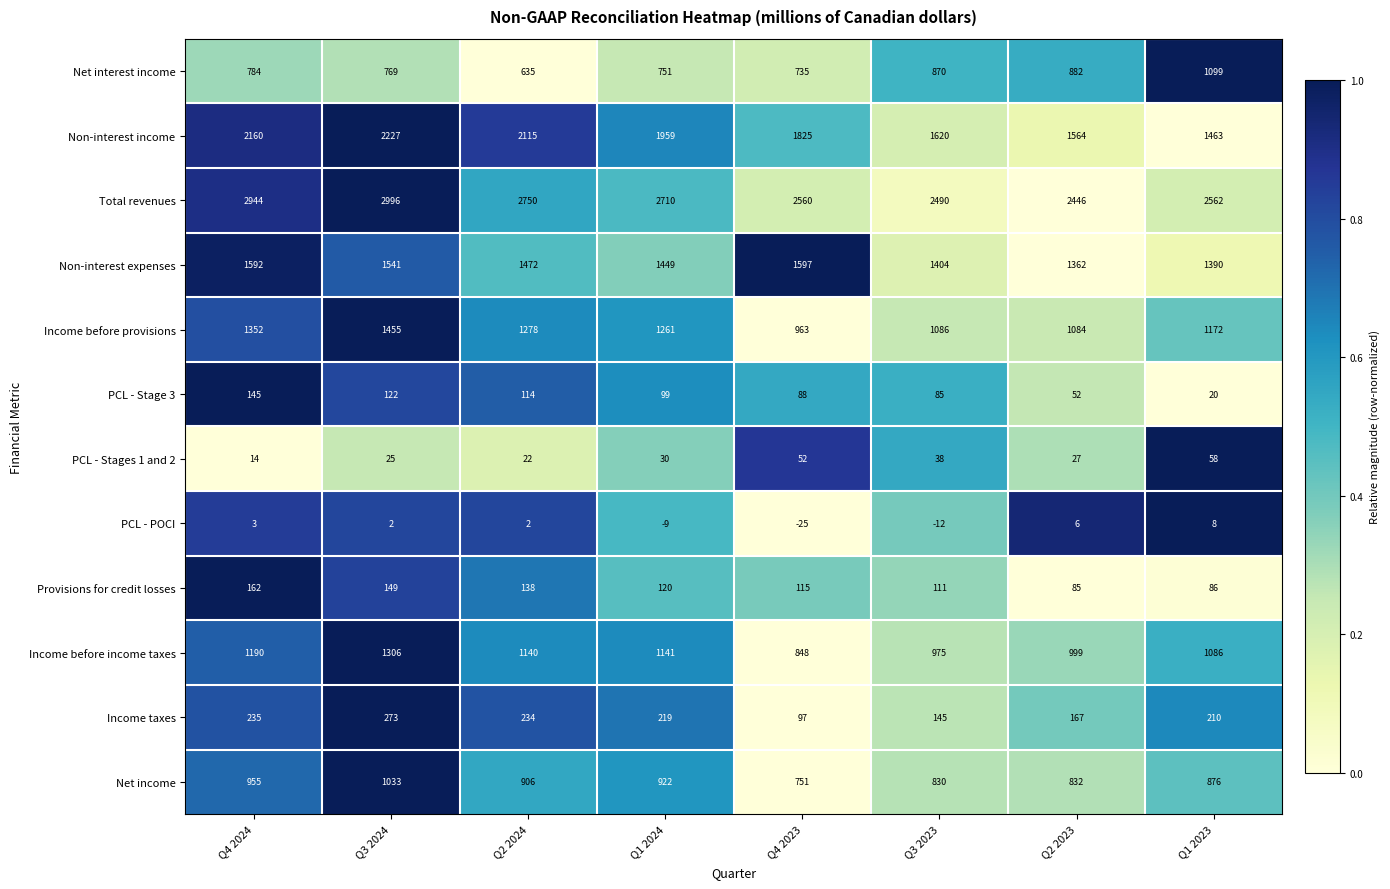

Is the value of Net interest income at Q4 2023 greater than the value of Non-interest expenses at Q1 2024?

No